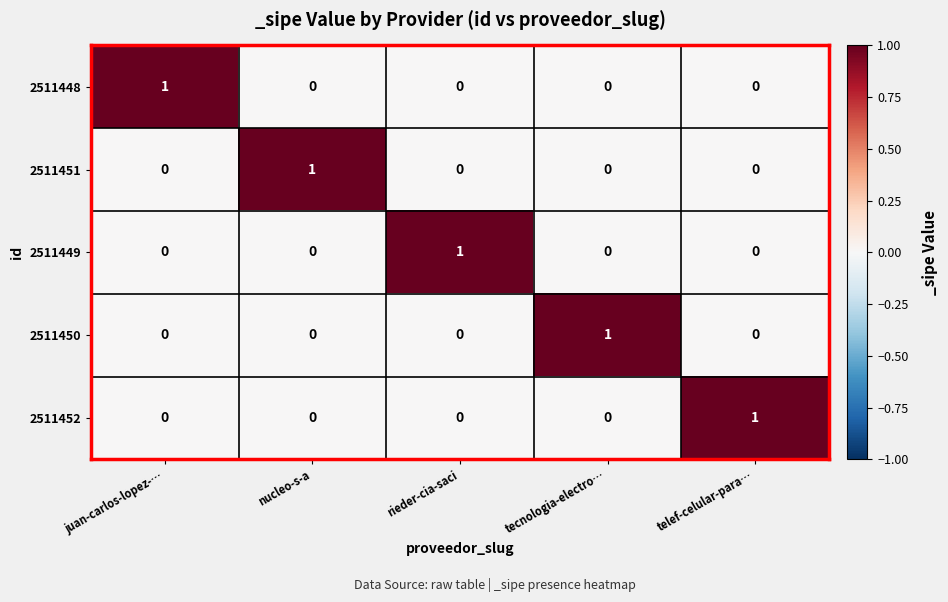

How many series are shown in this chart?

5